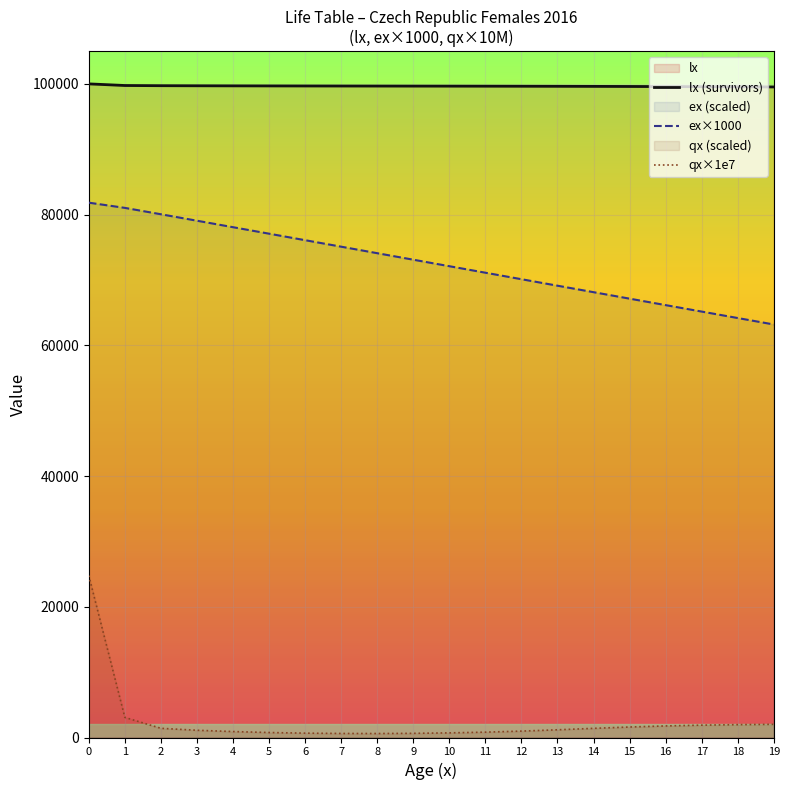

True or false: qx×1e7 and lx (survivors) intersect in this chart.

False